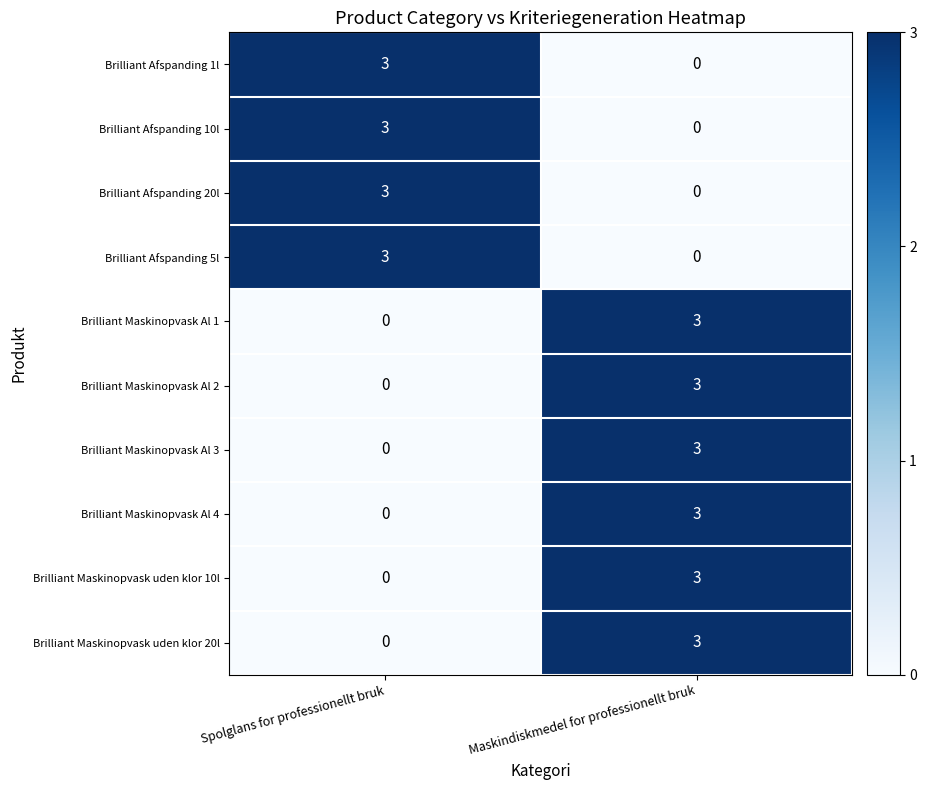

Reading left to right, what are all the values shown in this chart?

Brilliant Afspanding 1l: 3	0
Brilliant Afspanding 10l: 3	0
Brilliant Afspanding 20l: 3	0
Brilliant Afspanding 5l: 3	0
Brilliant Maskinopvask Al 1: 0	3
Brilliant Maskinopvask Al 2: 0	3
Brilliant Maskinopvask Al 3: 0	3
Brilliant Maskinopvask Al 4: 0	3
Brilliant Maskinopvask uden klor 10l: 0	3
Brilliant Maskinopvask uden klor 20l: 0	3